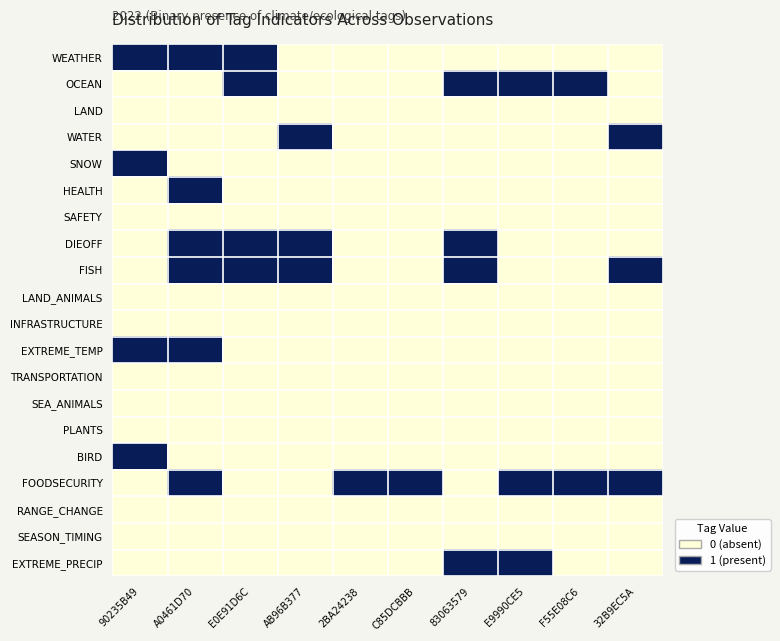

What is the total value across all series at C85DCBBB?

1